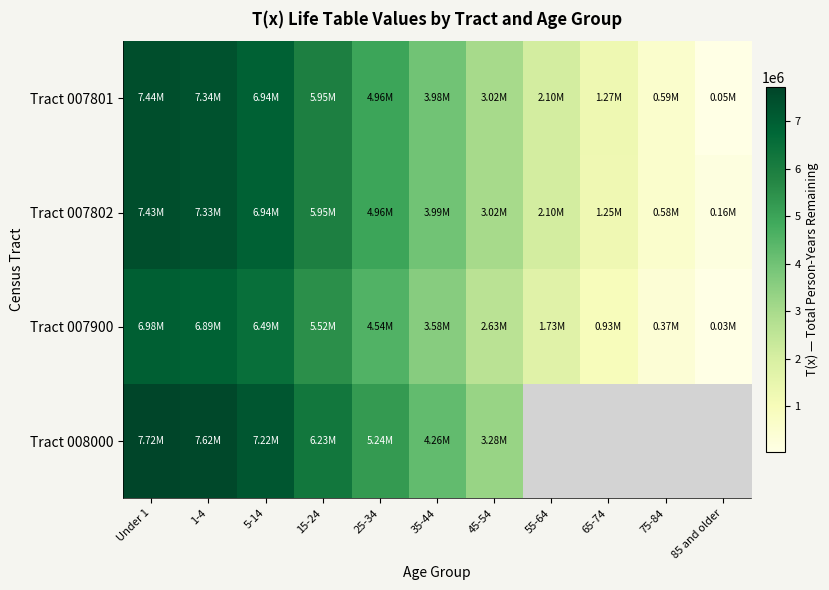

How many values in the Tract 008000 series are below 4257176?

1